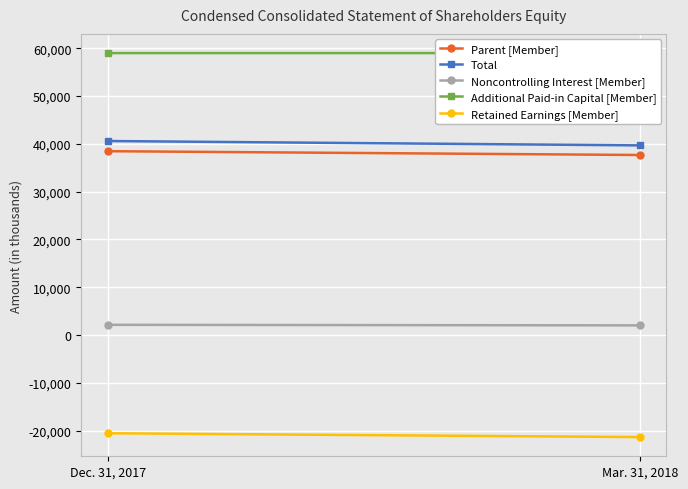

Which series has the largest total across all categories?

Additional Paid-in Capital [Member]